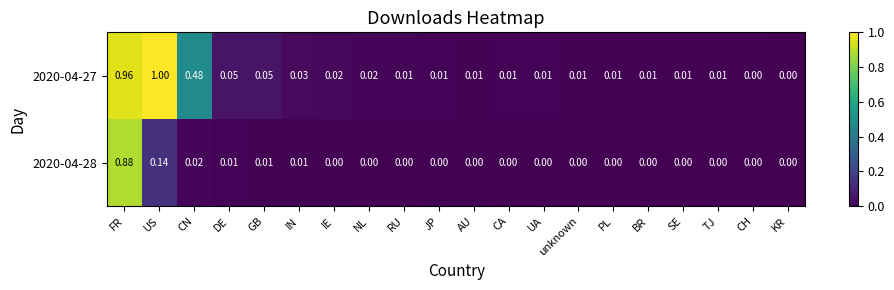

List the series in order of their peak value, lowest first.

2020-04-28, 2020-04-27